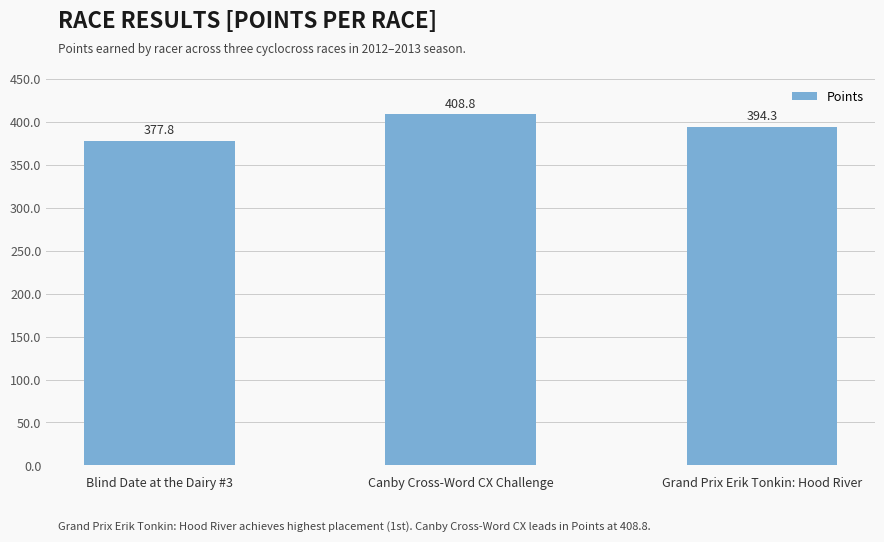

Rank the categories by value from lowest to highest.

Blind Date at the Dairy #3, Grand Prix Erik Tonkin: Hood River, Canby Cross-Word CX Challenge